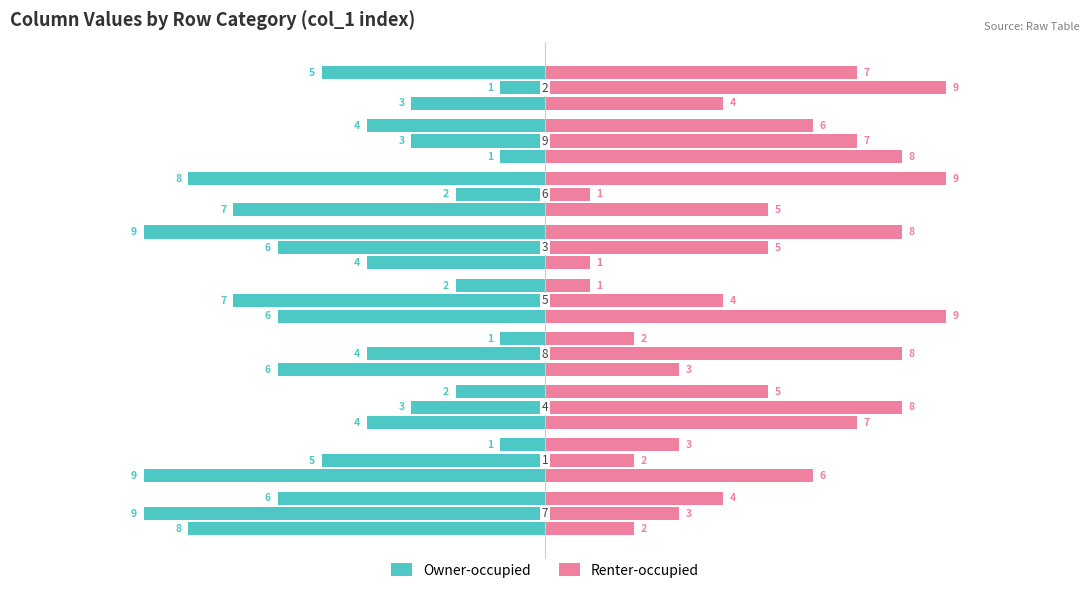

Which series has the largest range (max minus min)?

Owner-occupied